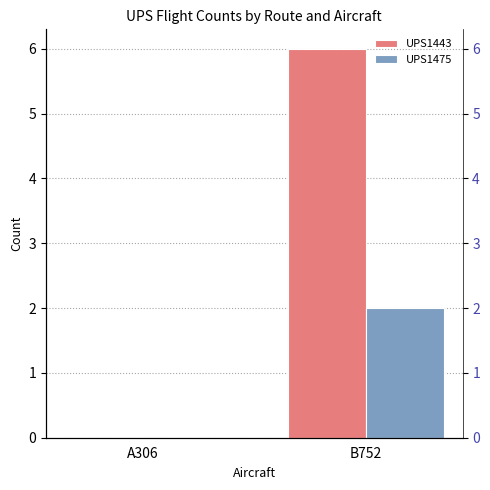

At which category is the sum across all series the highest?

B752